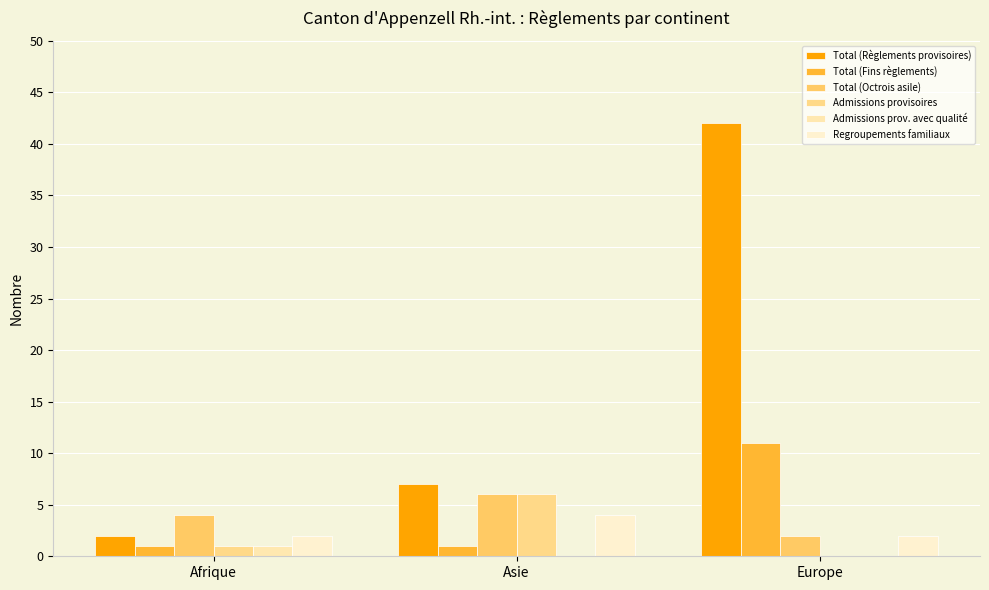

How many series are shown in this chart?

6